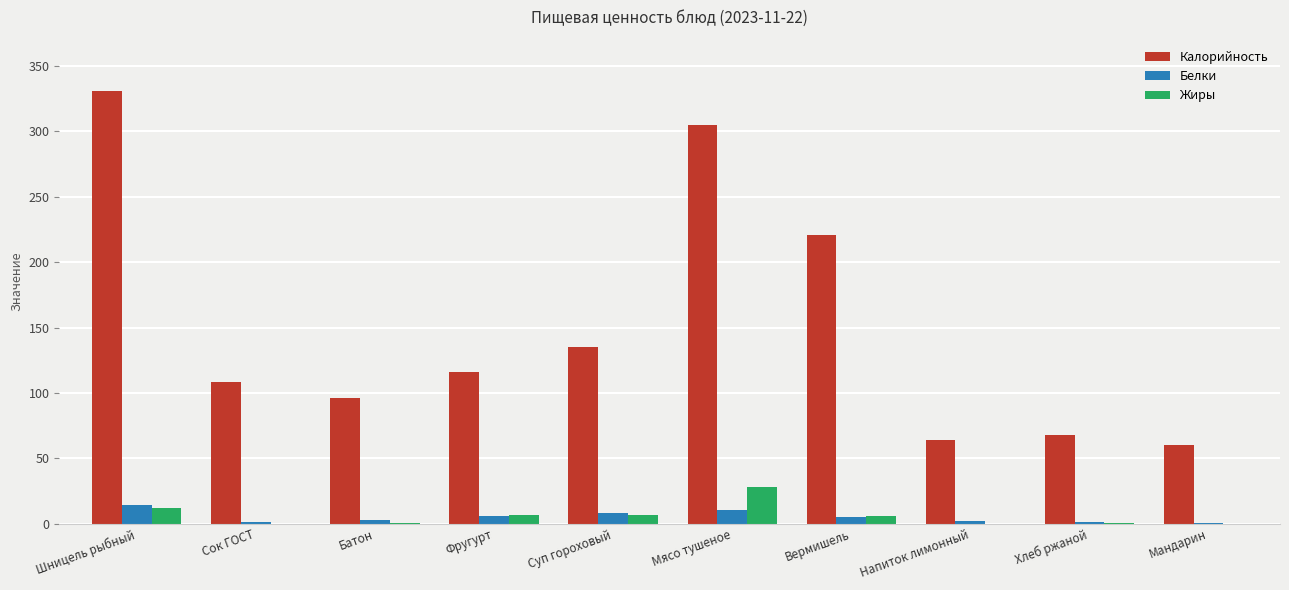

What is the total value across all series at Шницель рыбный?

356.7